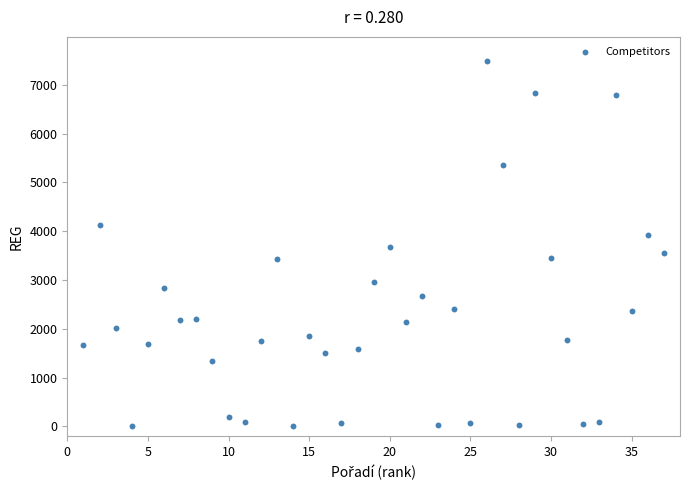

What is the range of Y values (max minus min)?

7476